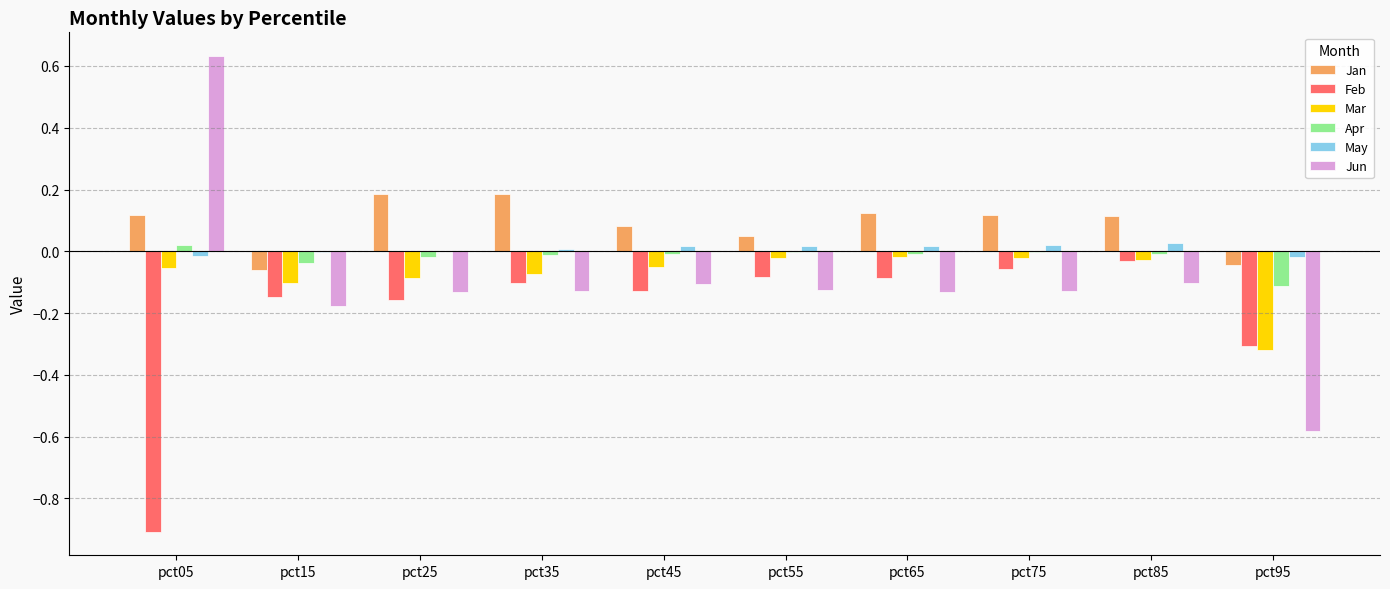

Which series has the largest total across all categories?

Jan